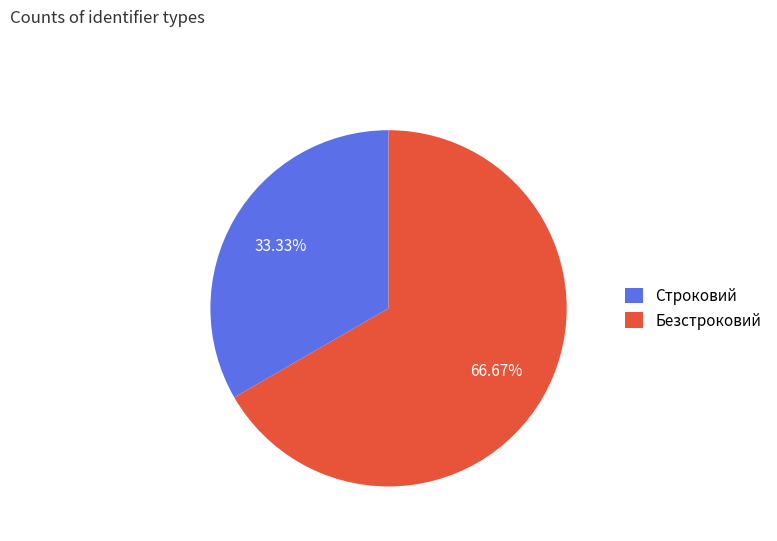

Which has a higher value, Безстроковий or Строковий?

Безстроковий